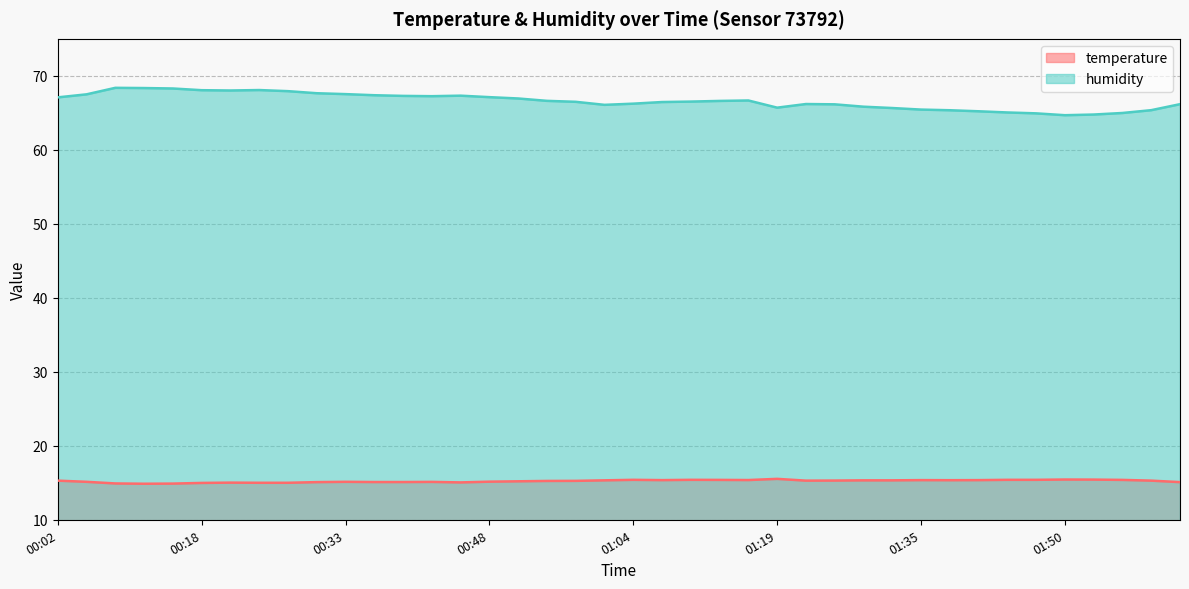

What is the difference between the maximum and minimum values in the humidity series?

3.7